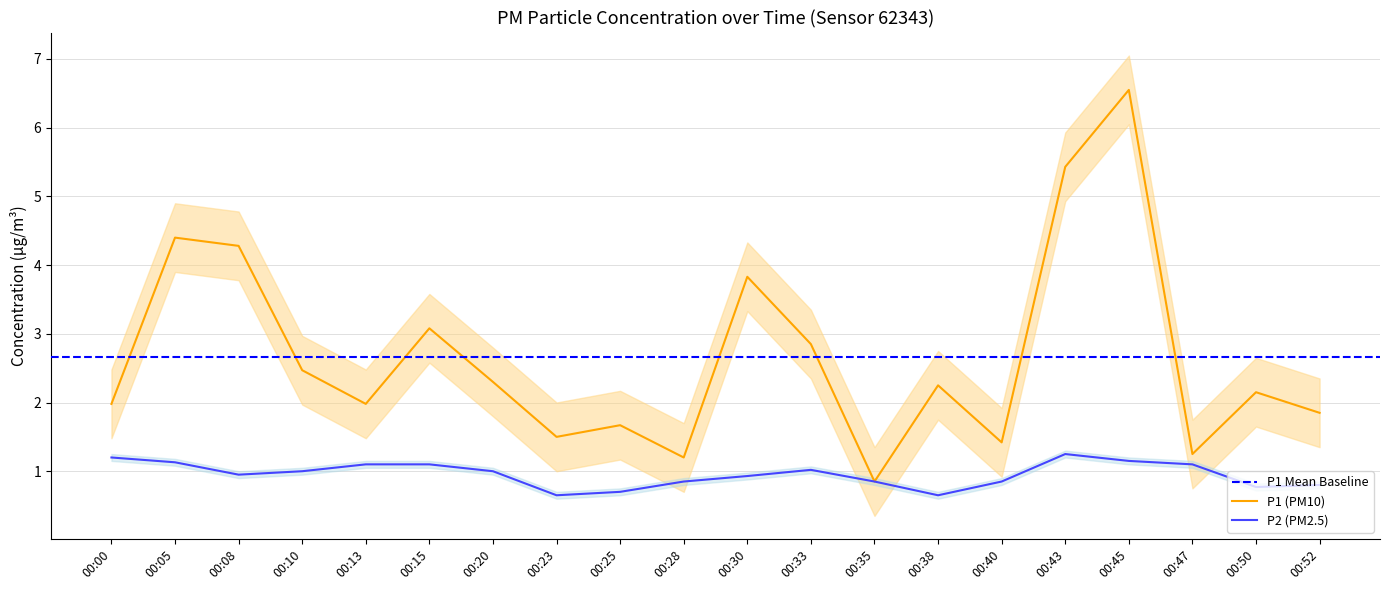

At how many categories does at least one series exceed 6?

1